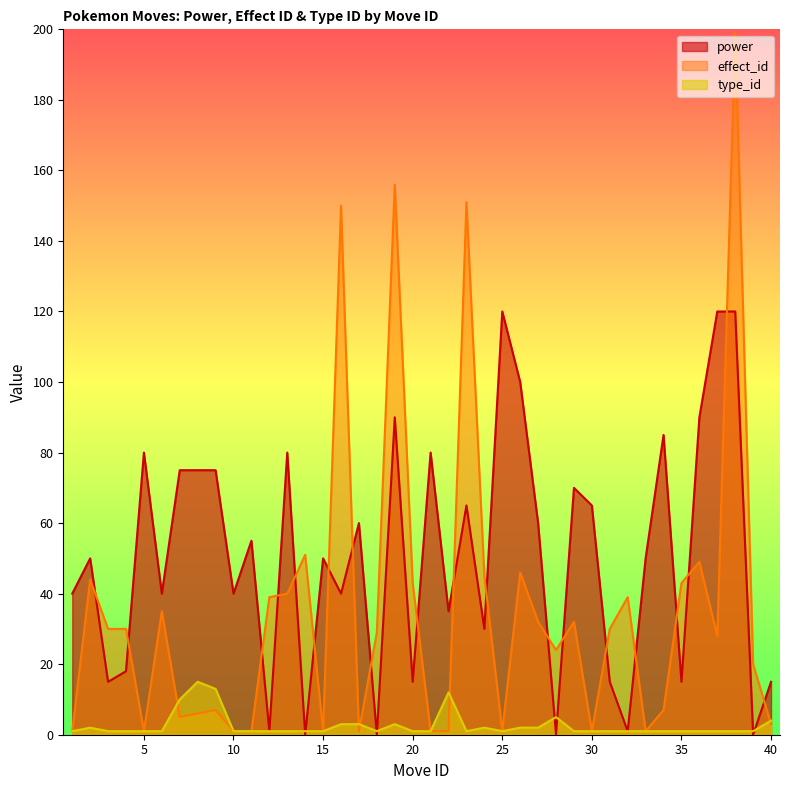

Reading right to left, what are all the values shown in this chart?

power: 15	0	120	120	90	15	85	50	1	15	65	70	0	60	100	120	30	65	35	80	15	90	0	60	40	50	0	80	1	55	40	75	75	75	40	80	18	15	50	40
effect_id: 3	20	199	28	49	43	7	1	39	30	1	32	24	32	46	1	45	151	1	1	43	156	29	1	150	1	51	40	39	1	1	7	6	5	35	1	30	30	44	1
type_id: 4	1	1	1	1	1	1	1	1	1	1	1	5	2	2	1	2	1	12	1	1	3	1	3	3	1	1	1	1	1	1	13	15	10	1	1	1	1	2	1